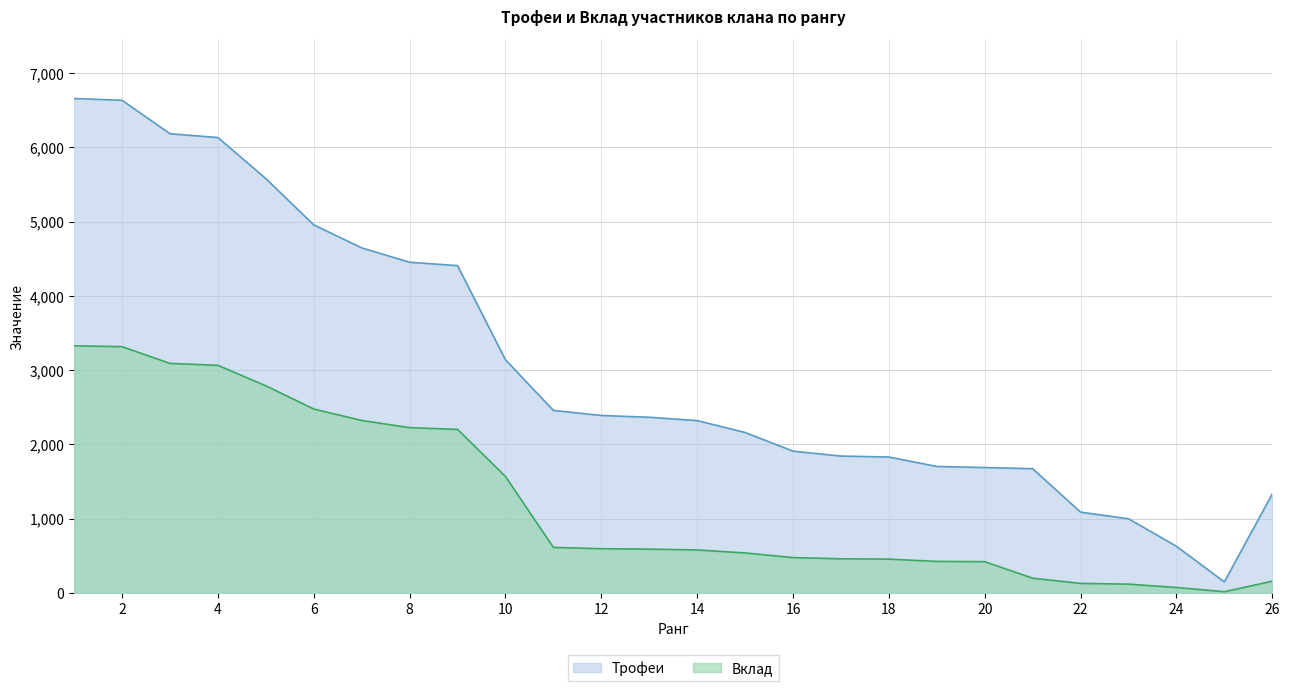

Reading left to right, transcribe all the data shown in this chart.

Трофеи: 1=6656	2=6632	3=6182	4=6131	5=5578	6=4955	7=4646	8=4452	9=4407	10=3139	11=2458	12=2390	13=2366	14=2321	15=2161	16=1910	17=1844	18=1831	19=1704	20=1689	21=1674	22=1089	23=1000	24=630	25=150	26=1333
Вклад: 1=3328	2=3316	3=3091	4=3065	5=2789	6=2477	7=2323	8=2226	9=2203	10=1569	11=614	12=597	13=591	14=580	15=540	16=477	17=461	18=457	19=426	20=422	21=200	22=130	23=120	24=75	25=18	26=159